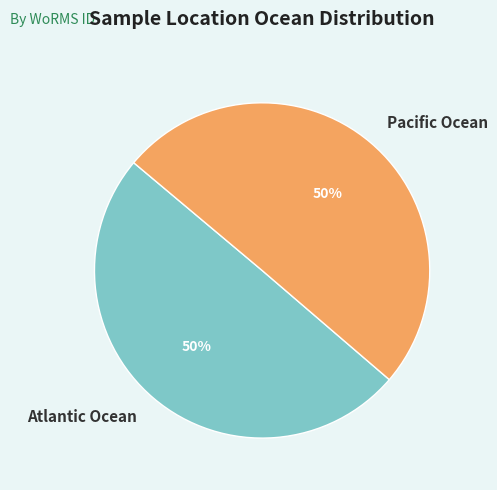

True or false: Atlantic Ocean accounts for 60% of the total.

False